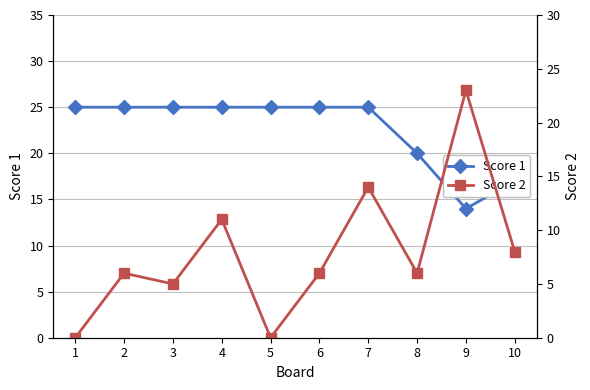

At 6, list the series in order from largest to smallest.

Score 1, Score 2